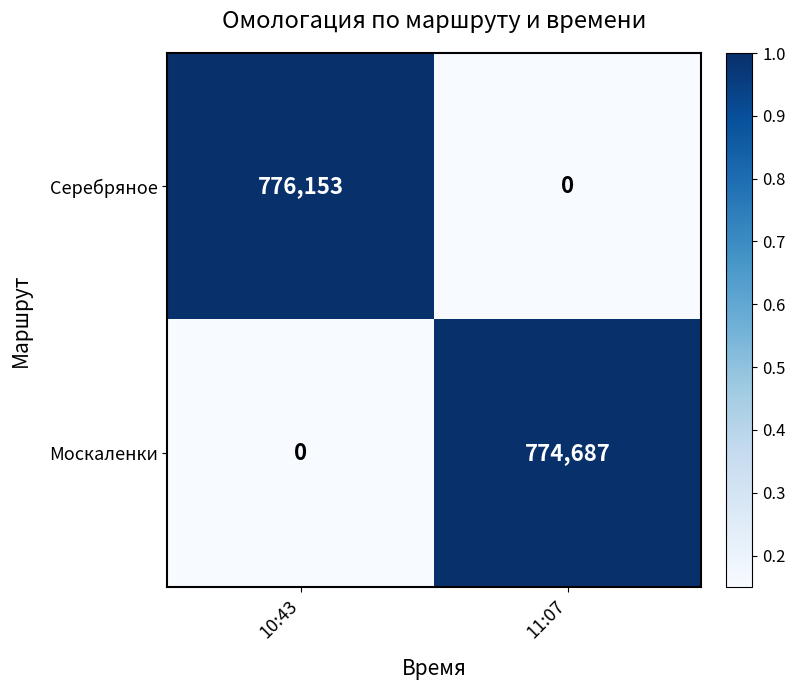

What is the average value of the Москаленки series?

387344